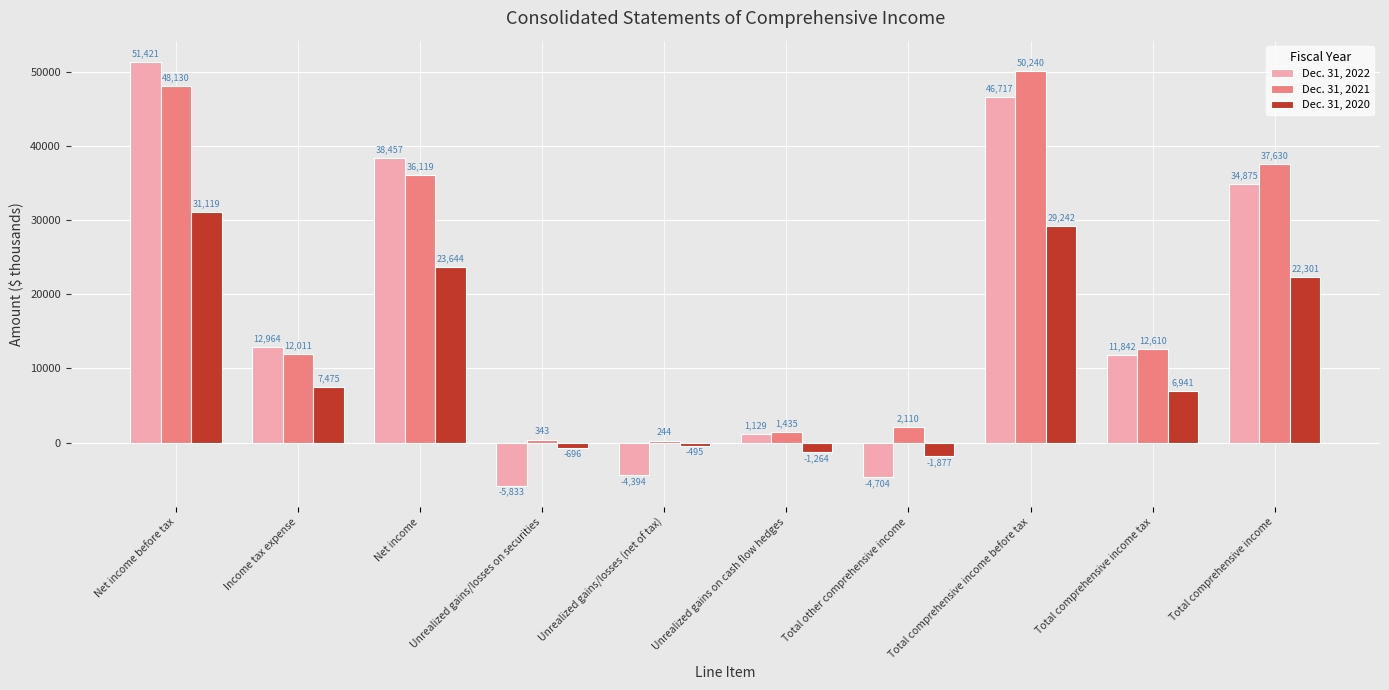

Reading right to left, extract all data points from this chart.

Dec. 31, 2022: Total comprehensive income=34875	Total comprehensive income tax=11842	Total comprehensive income before tax=46717	Total other comprehensive income=-4704	Unrealized gains on cash flow hedges=1129	Unrealized gains/losses (net of tax)=-4394	Unrealized gains/losses on securities=-5833	Net income=38457	Income tax expense=12964	Net income before tax=51421
Dec. 31, 2021: Total comprehensive income=37630	Total comprehensive income tax=12610	Total comprehensive income before tax=50240	Total other comprehensive income=2110	Unrealized gains on cash flow hedges=1435	Unrealized gains/losses (net of tax)=244	Unrealized gains/losses on securities=343	Net income=36119	Income tax expense=12011	Net income before tax=48130
Dec. 31, 2020: Total comprehensive income=22301	Total comprehensive income tax=6941	Total comprehensive income before tax=29242	Total other comprehensive income=-1877	Unrealized gains on cash flow hedges=-1264	Unrealized gains/losses (net of tax)=-495	Unrealized gains/losses on securities=-696	Net income=23644	Income tax expense=7475	Net income before tax=31119